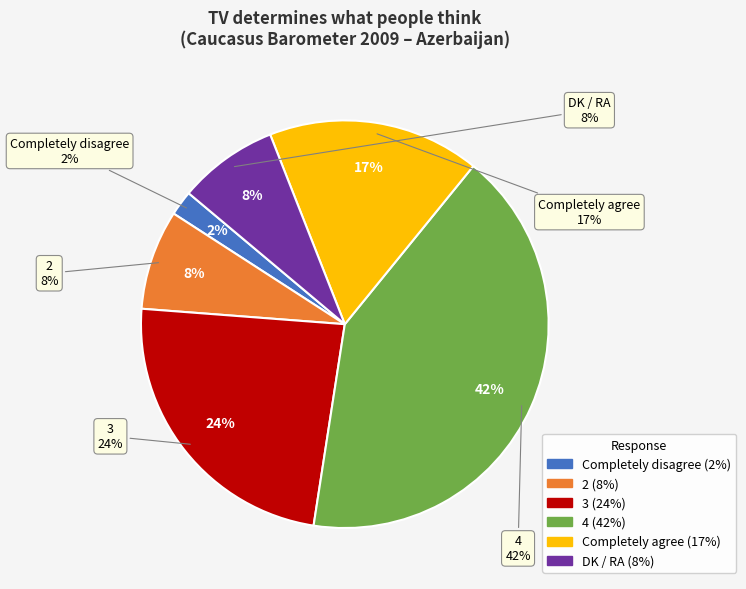

Which category has the biggest portion of the pie?

4